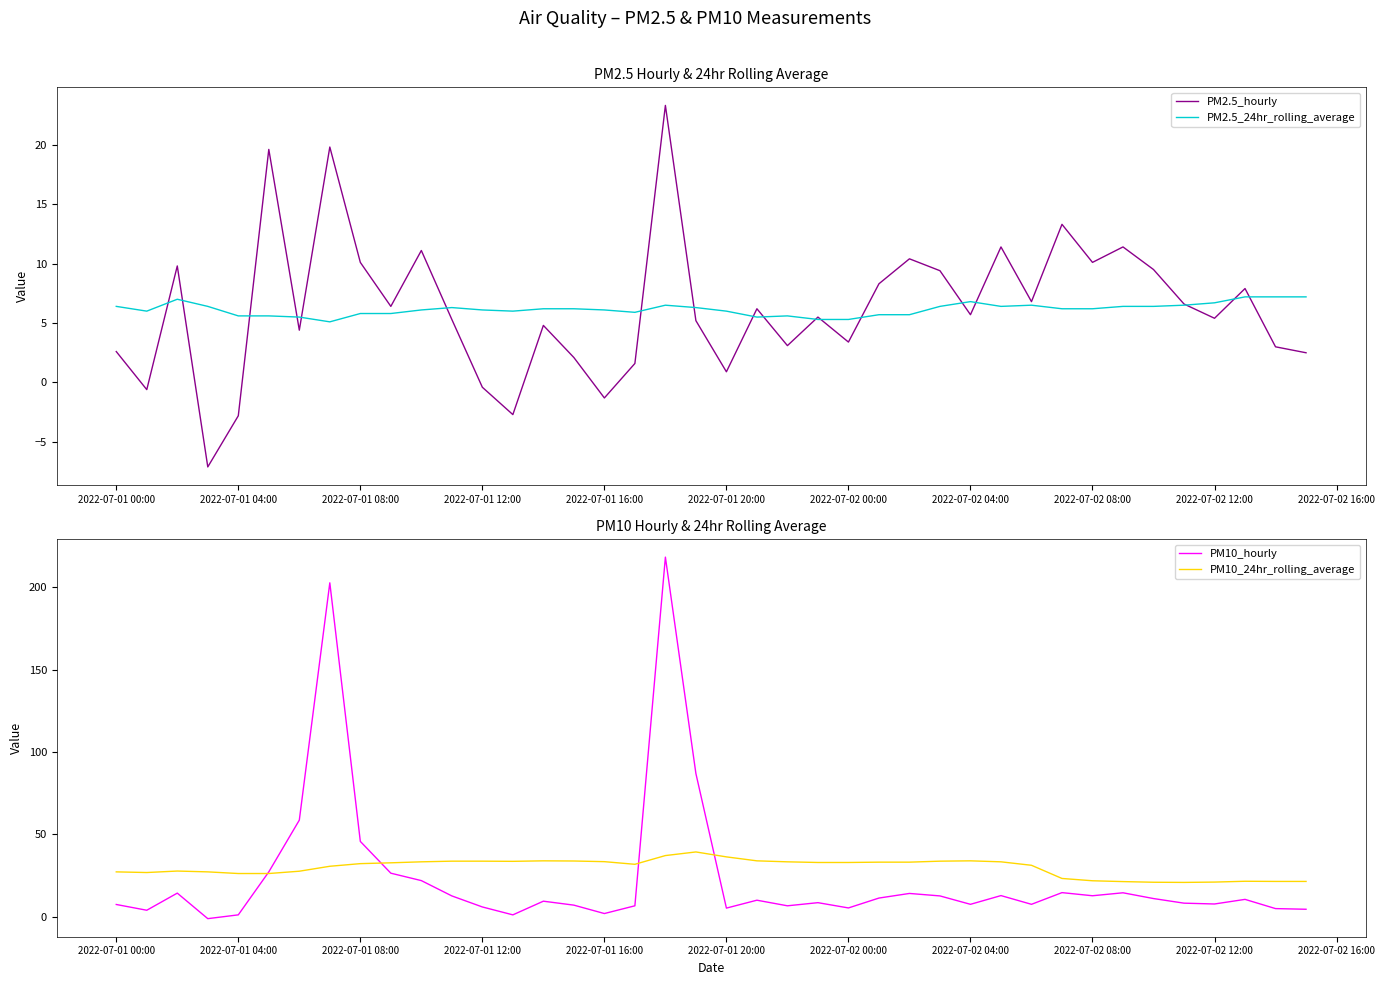

What is the highest value of the PM2.5_24hr_rolling_average series?

7.2